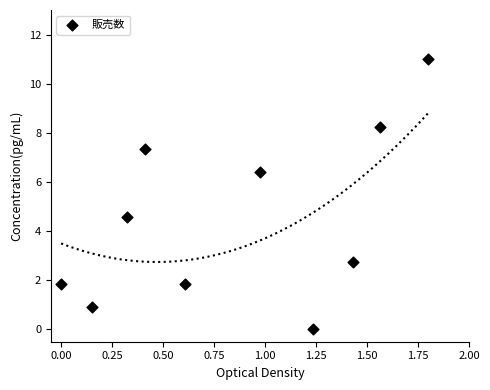

What is the average Y value?

4.5